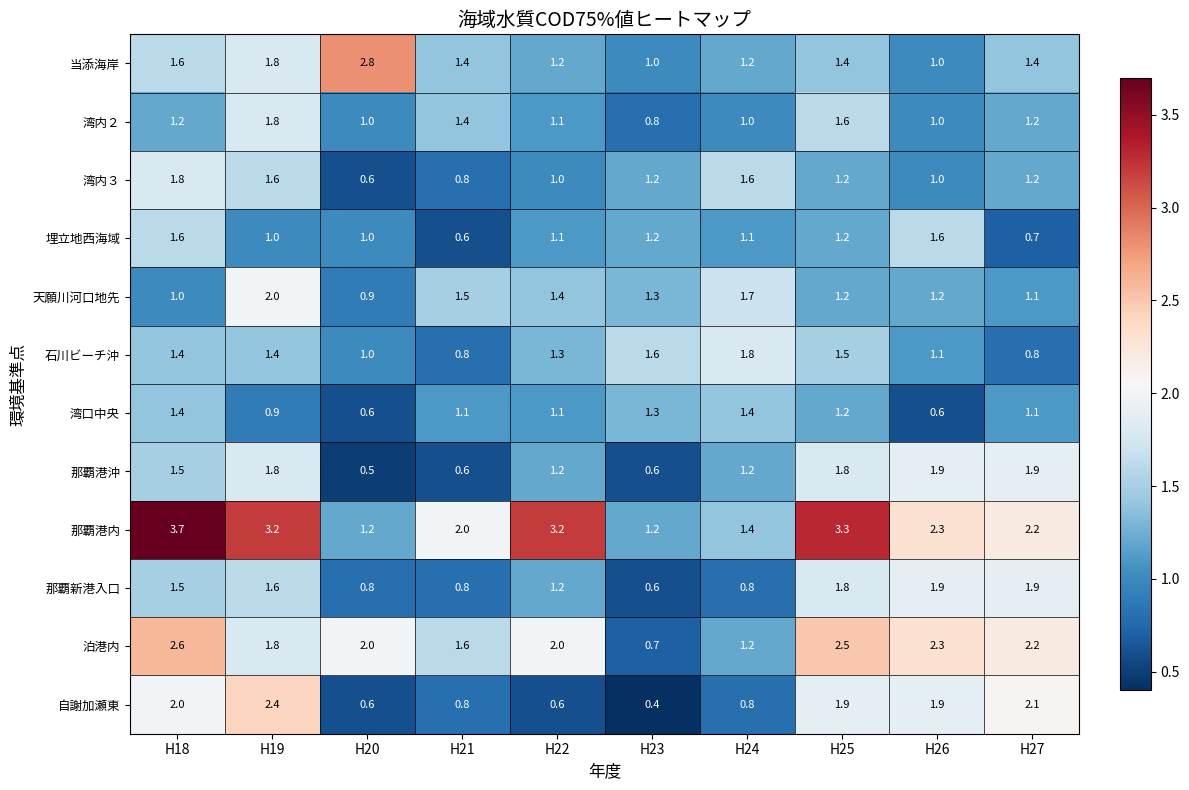

Which series has the largest range (max minus min)?

那覇港内